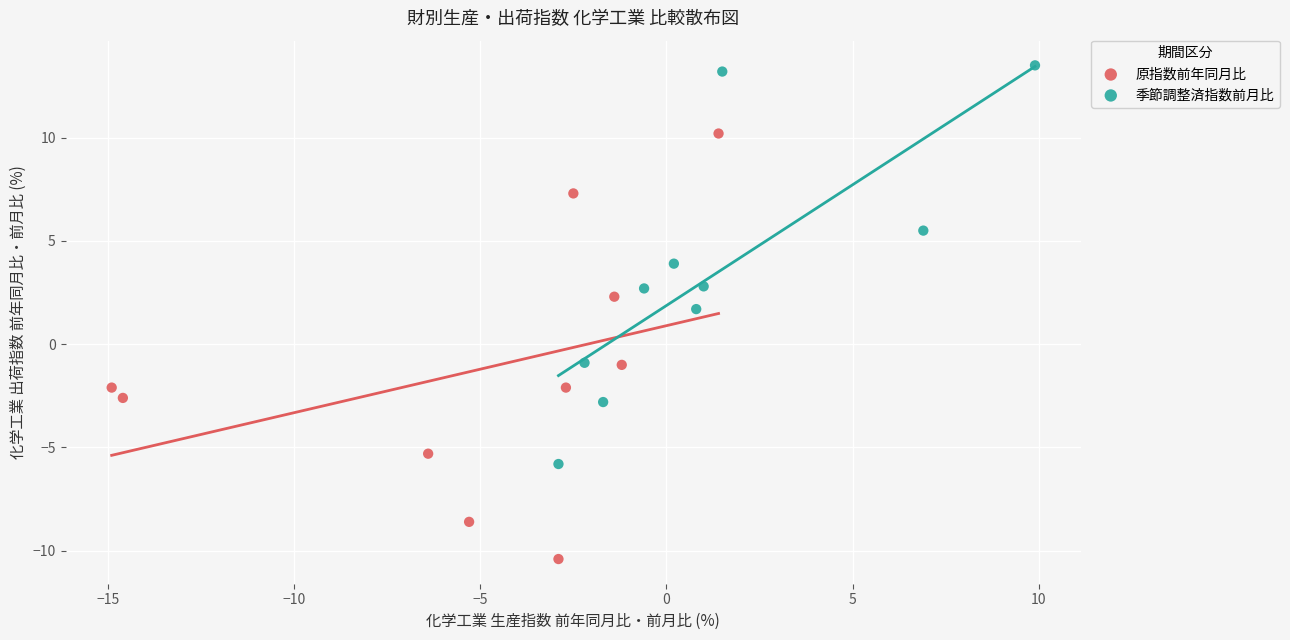

Which series reaches the minimum Y coordinate?

原指数前年同月比